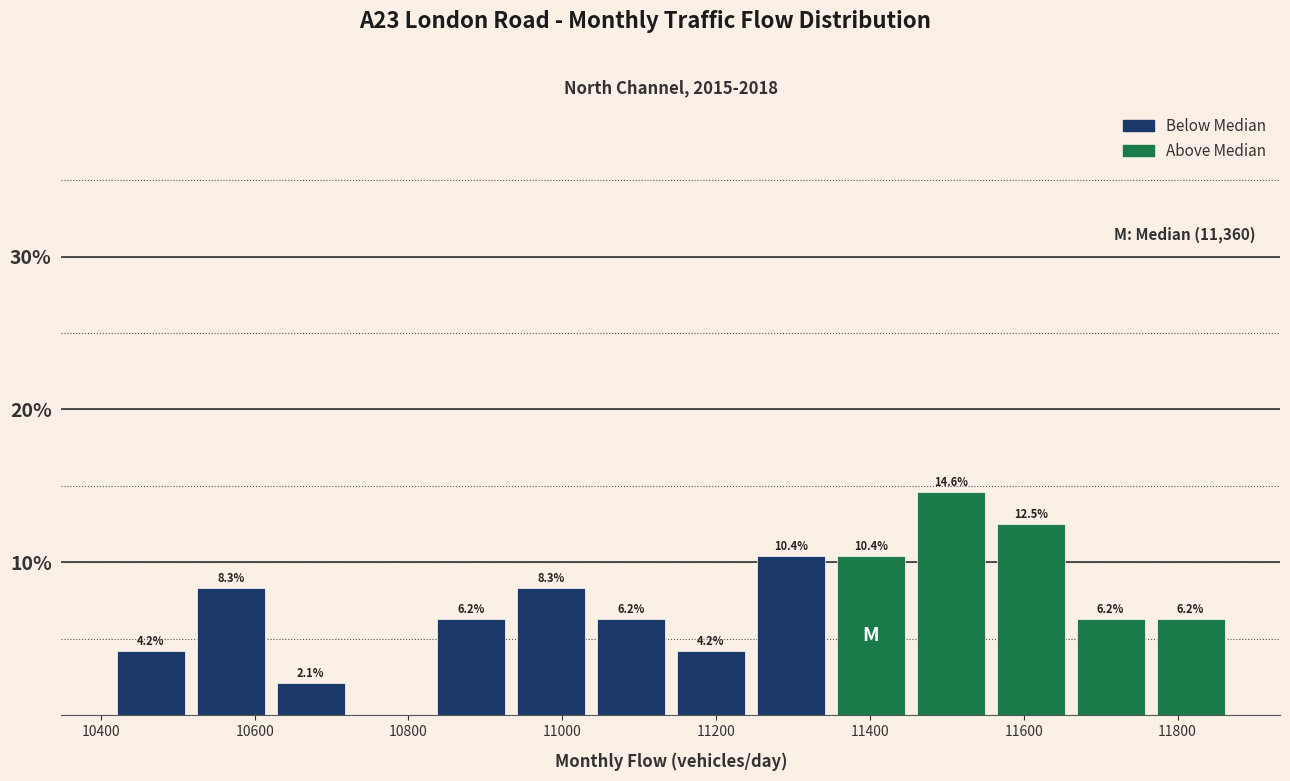

Over which range of the x-axis is the bar tallest?

11460 to 11560